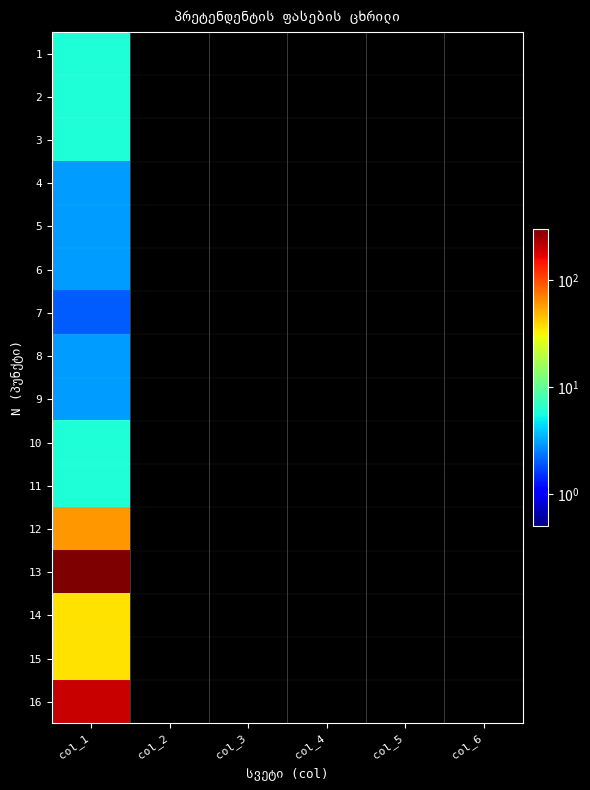

Reading right to left, what are all the values shown in this chart?

1: col_6=0	col_5=0	col_4=0	col_3=0	col_2=0	col_1=6
2: col_6=0	col_5=0	col_4=0	col_3=0	col_2=0	col_1=6
3: col_6=0	col_5=0	col_4=0	col_3=0	col_2=0	col_1=6
4: col_6=0	col_5=0	col_4=0	col_3=0	col_2=0	col_1=3
5: col_6=0	col_5=0	col_4=0	col_3=0	col_2=0	col_1=3
6: col_6=0	col_5=0	col_4=0	col_3=0	col_2=0	col_1=3
7: col_6=0	col_5=0	col_4=0	col_3=0	col_2=0	col_1=2
8: col_6=0	col_5=0	col_4=0	col_3=0	col_2=0	col_1=3
9: col_6=0	col_5=0	col_4=0	col_3=0	col_2=0	col_1=3
10: col_6=0	col_5=0	col_4=0	col_3=0	col_2=0	col_1=6
11: col_6=0	col_5=0	col_4=0	col_3=0	col_2=0	col_1=6
12: col_6=0	col_5=0	col_4=0	col_3=0	col_2=0	col_1=60
13: col_6=0	col_5=0	col_4=0	col_3=0	col_2=0	col_1=300
14: col_6=0	col_5=0	col_4=0	col_3=0	col_2=0	col_1=36
15: col_6=0	col_5=0	col_4=0	col_3=0	col_2=0	col_1=36
16: col_6=0	col_5=0	col_4=0	col_3=0	col_2=0	col_1=200